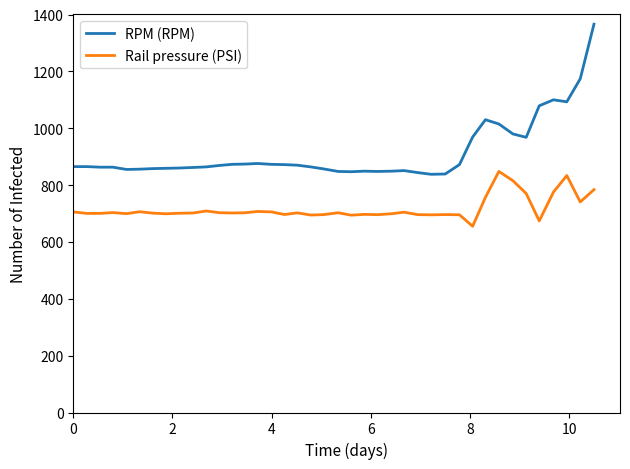

Count the number of data series in this chart.

2